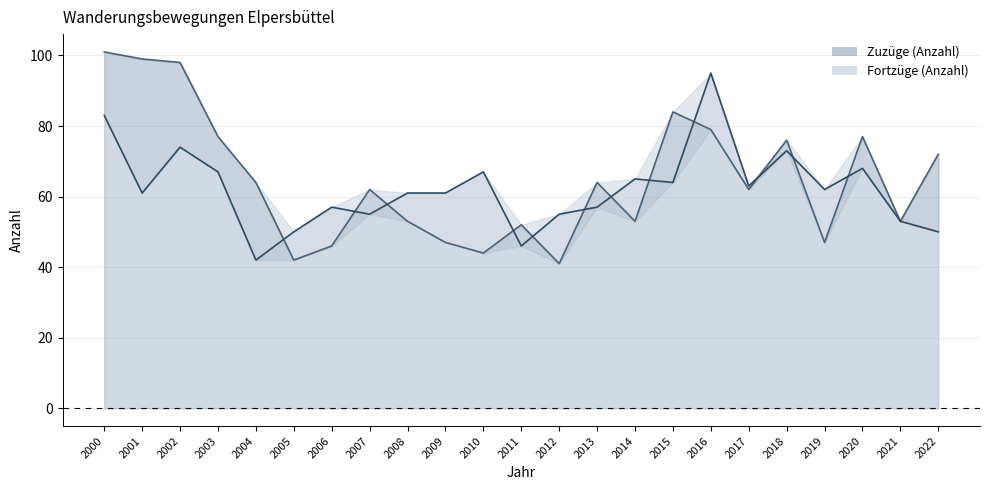

Rank the series by their maximum value, from lowest to highest.

Fortzüge (Anzahl), Zuzüge (Anzahl)